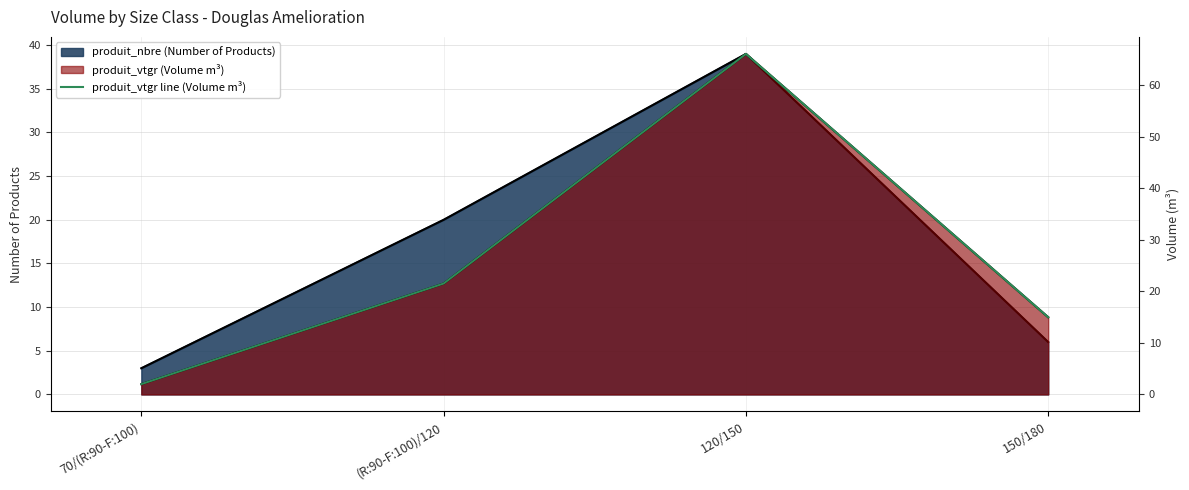

Which has a higher value, (R:90-F:100)/120 or 150/180?

(R:90-F:100)/120